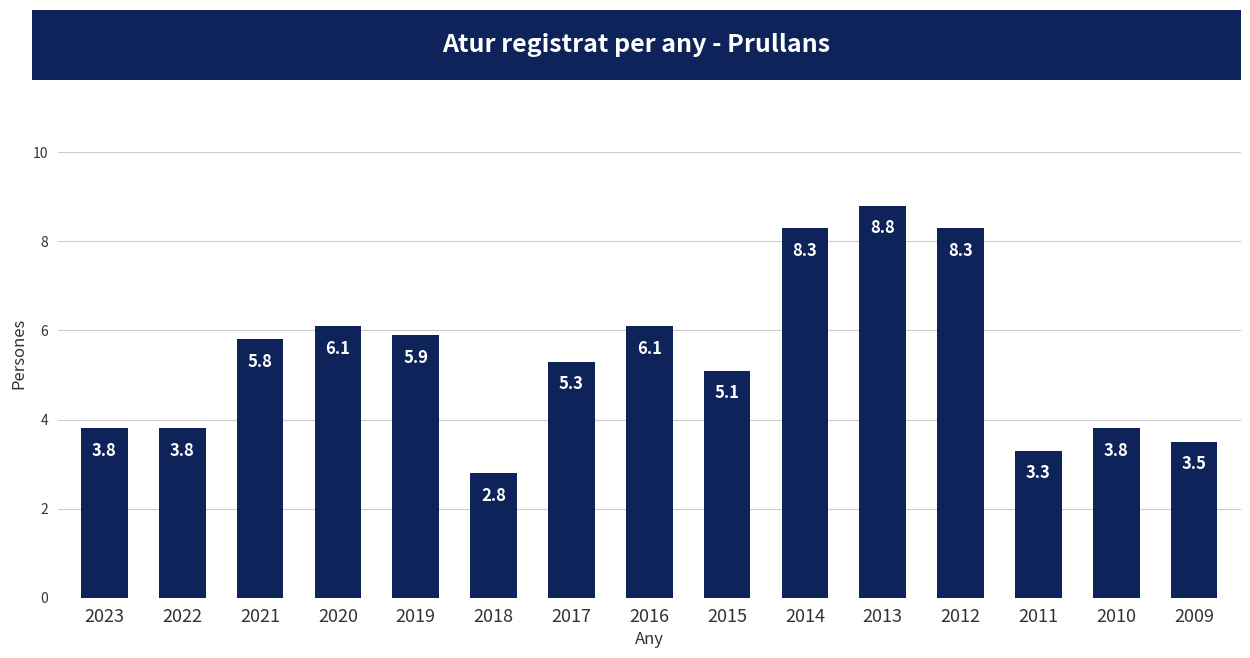

Reading left to right, list all the values displayed in this chart.

2023=3.8	2022=3.8	2021=5.8	2020=6.1	2019=5.9	2018=2.8	2017=5.3	2016=6.1	2015=5.1	2014=8.3	2013=8.8	2012=8.3	2011=3.3	2010=3.8	2009=3.5